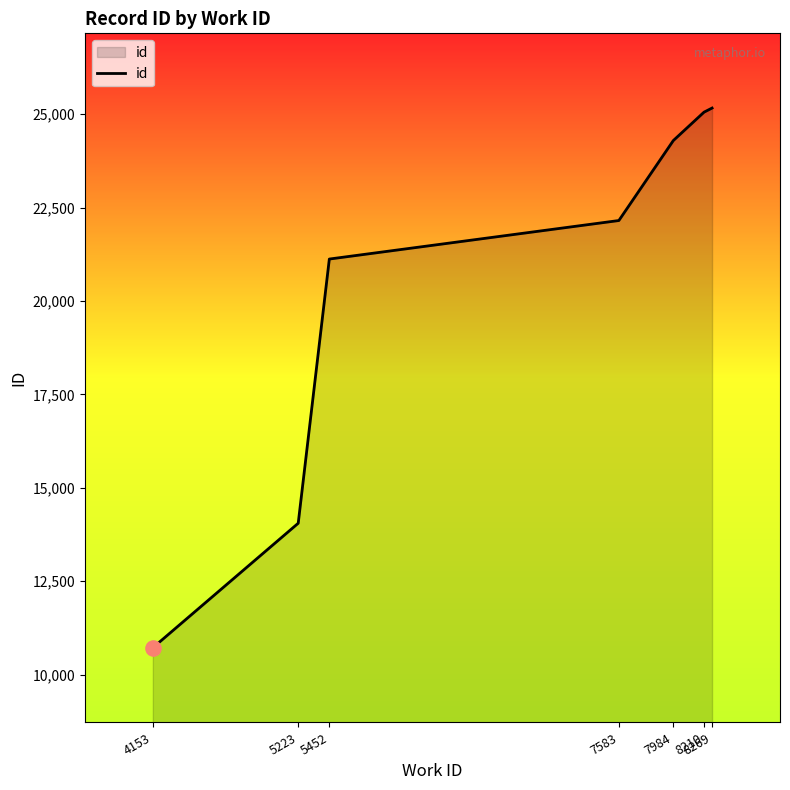

Which has a higher value, 7984 or 7583?

7984